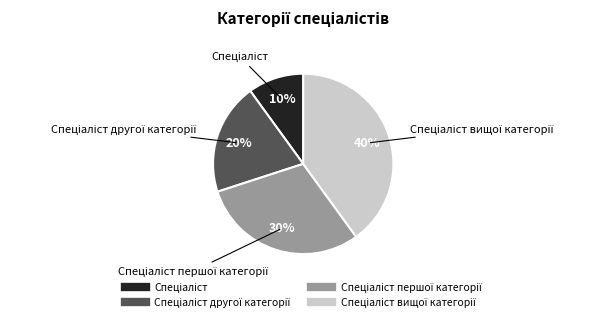

To the nearest percent, what is the difference between the largest and smallest slice percentages?

30%